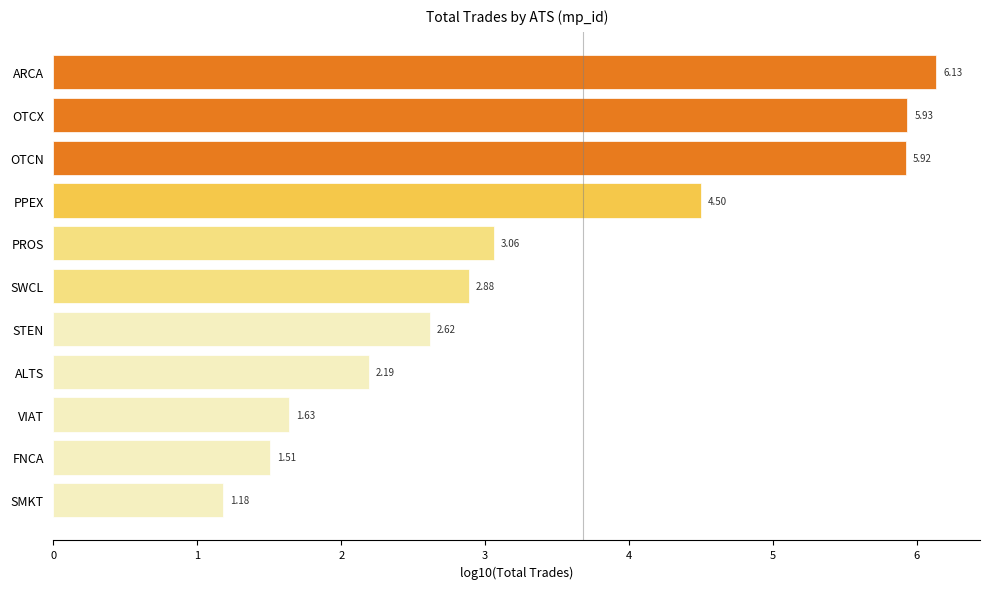

Which label corresponds to the smallest value in the chart?

SMKT